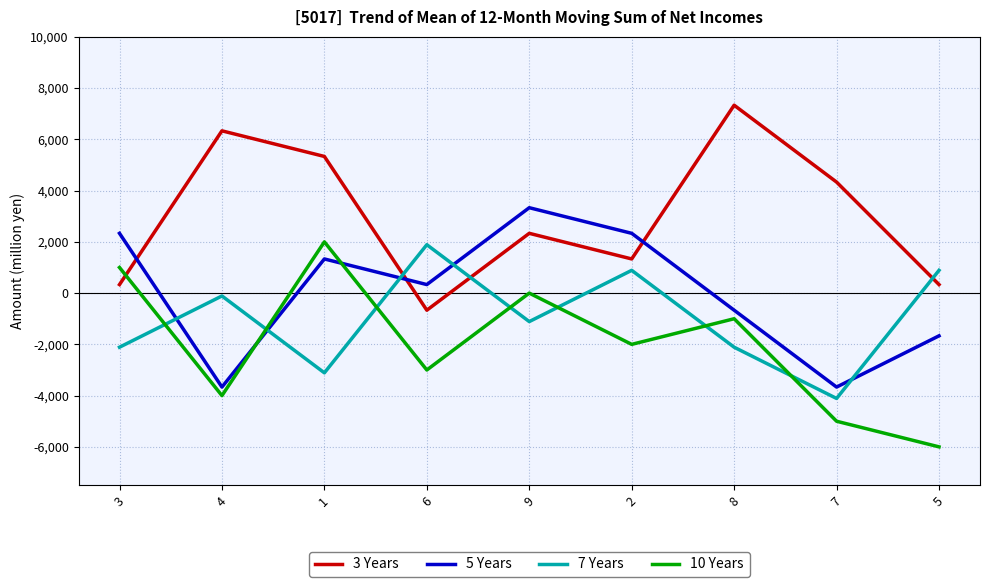

At which label does 5 Years first exceed 333?

3